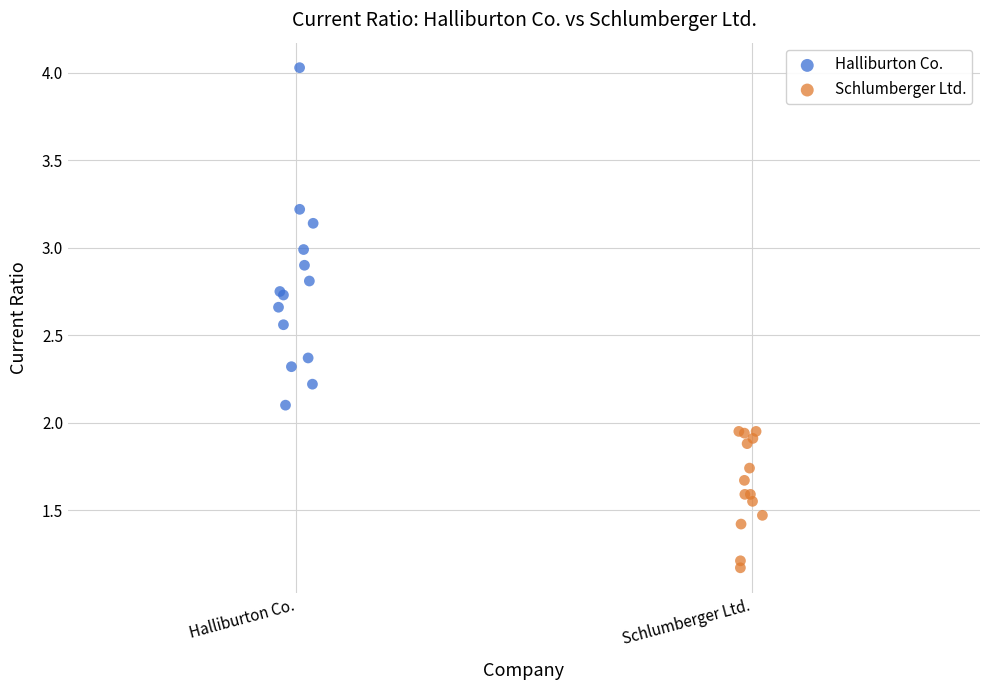

Which series contains the lowest Y value?

Schlumberger Ltd.